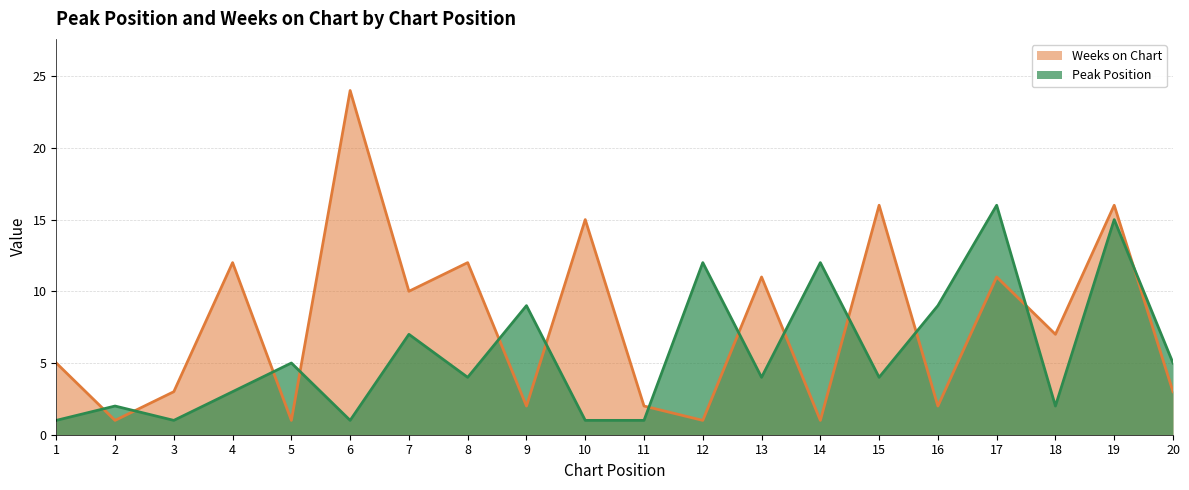

At which label is Weeks on Chart closest to 12?

4